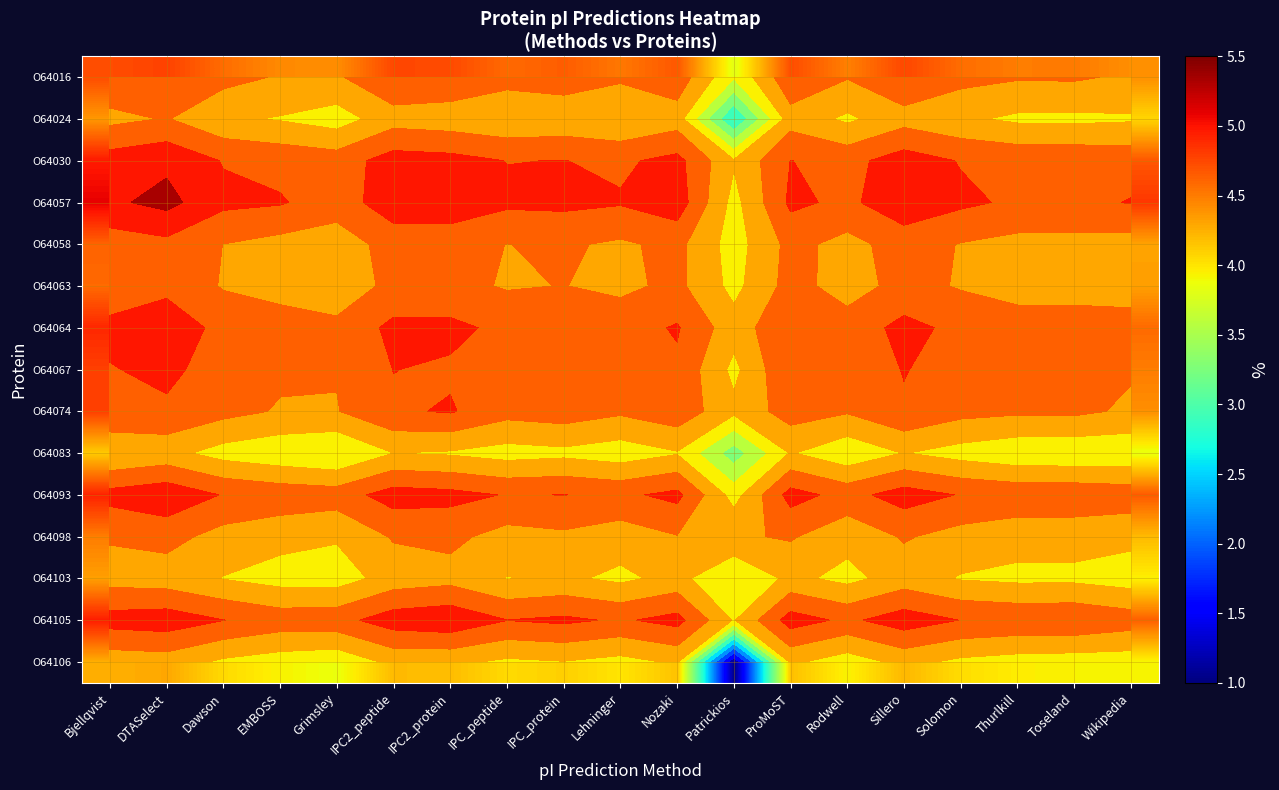

Which series changed the most between IPC_protein and Thurlkill?

O64024